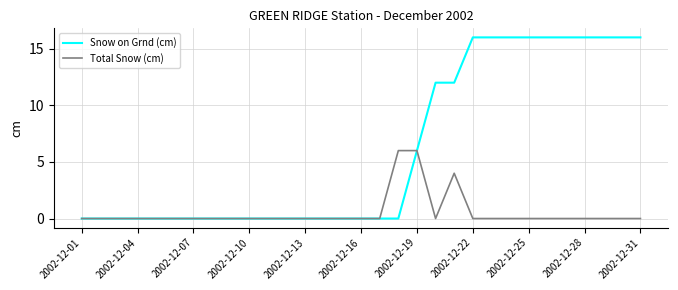

What are all the series names shown in the legend?

Snow on Grnd (cm), Total Snow (cm)